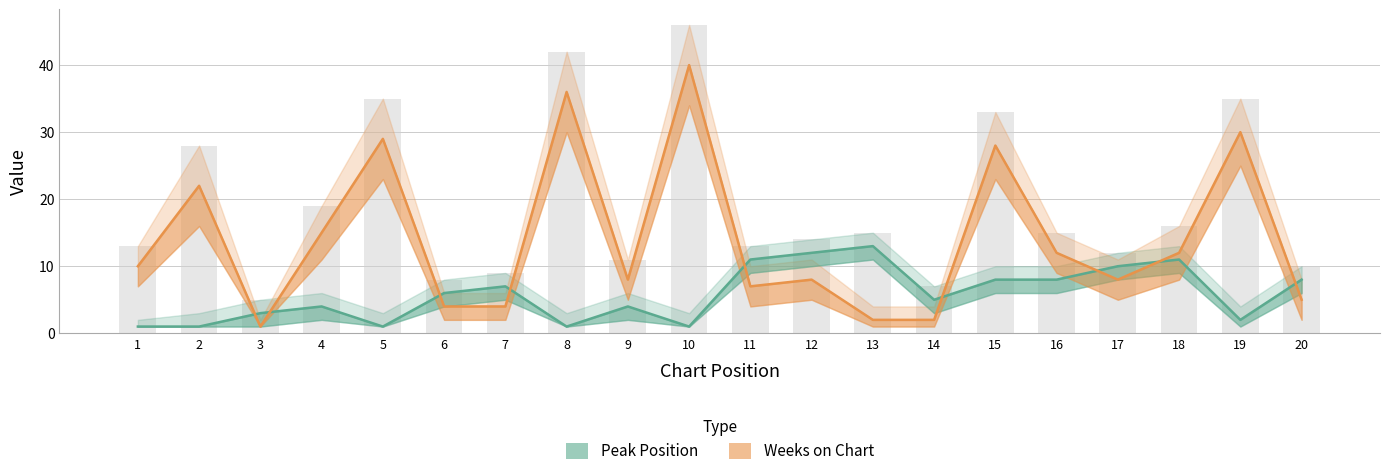

Is it true that Peak Position equals 0 at 8?

False